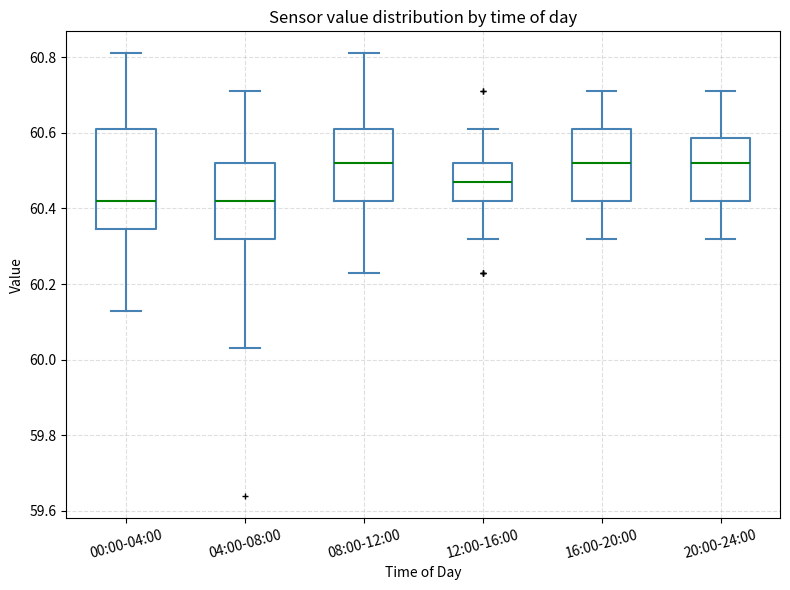

Where does the median line of the box for 16:00-20:00 sit on the y-axis? The values are not printed on the chart, so give them approximately, as read against the axis.

60.52